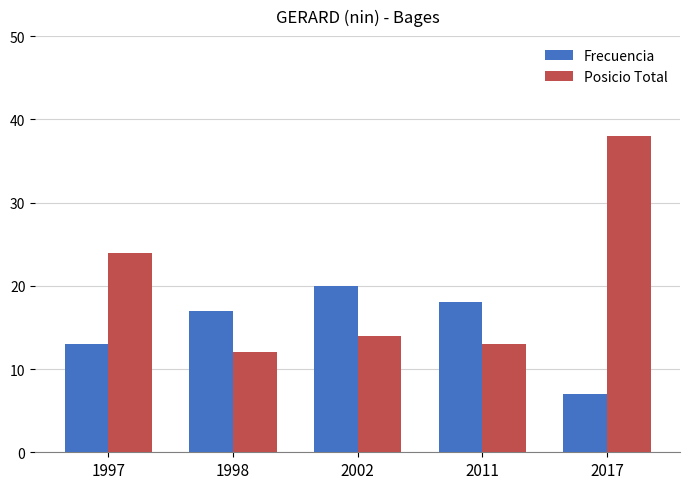

Rank the series by their average value, from lowest to highest.

Frecuencia, Posicio Total